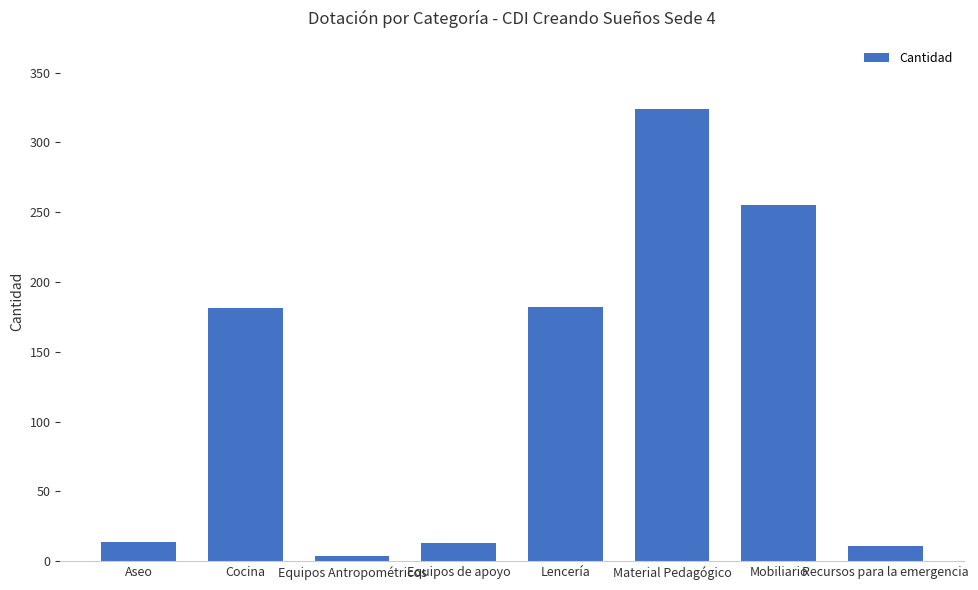

What is the sum of the values at Material Pedagógico and Aseo?

338